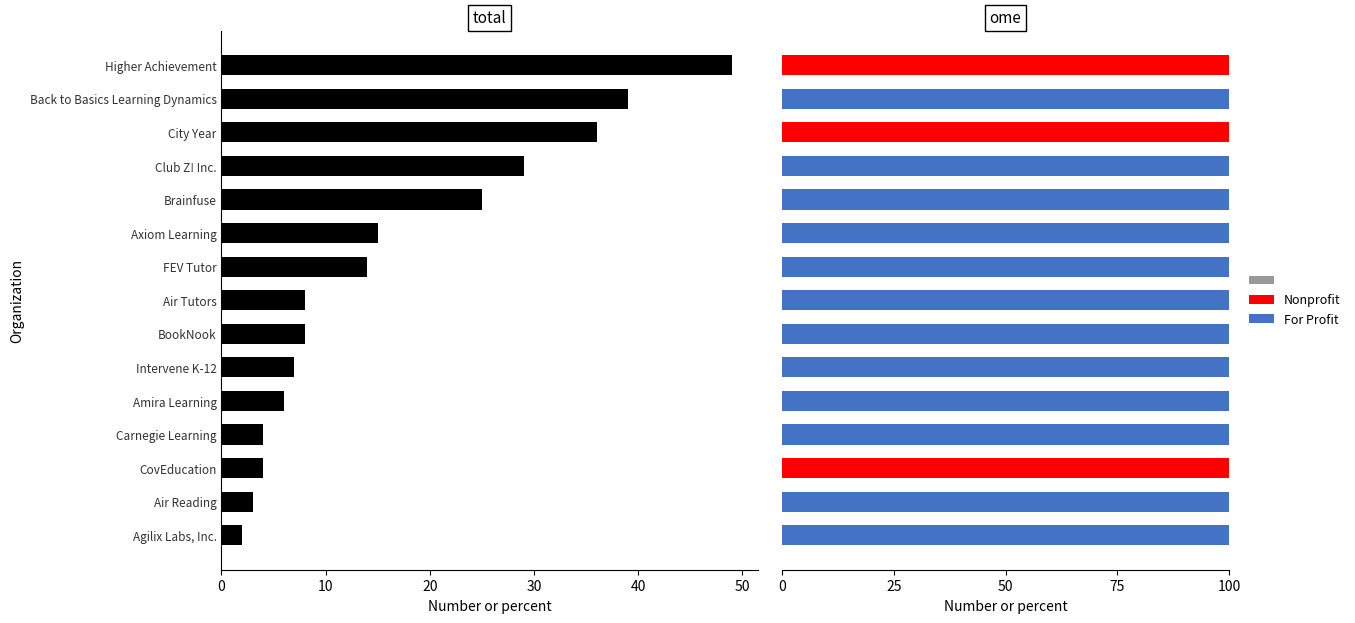

Reading left to right, extract all data points from this chart.

Years Active: 49	39	36	29	25	15	14	8	8	7	6	4	4	3	2
For Profit: 0	100	0	100	100	100	100	100	100	100	100	100	0	100	100
Nonprofit: 100	0	100	0	0	0	0	0	0	0	0	0	100	0	0